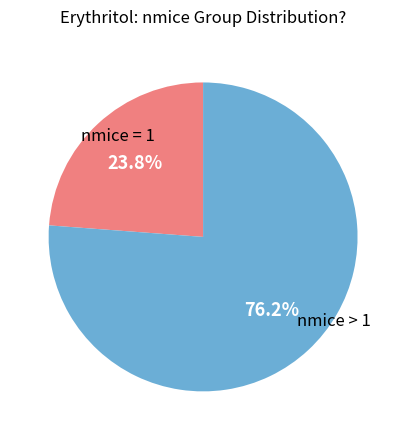

Is there a majority slice in this chart?

Yes